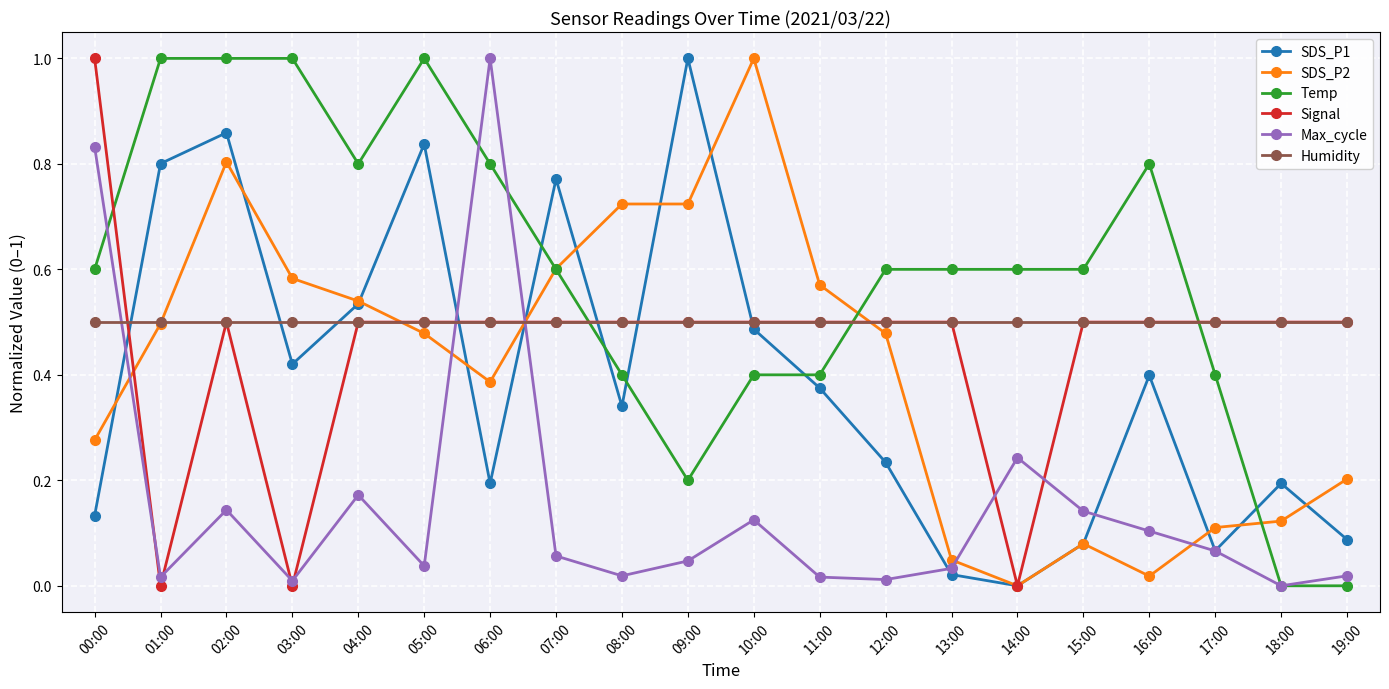

What is the maximum value for Temp?

1.0